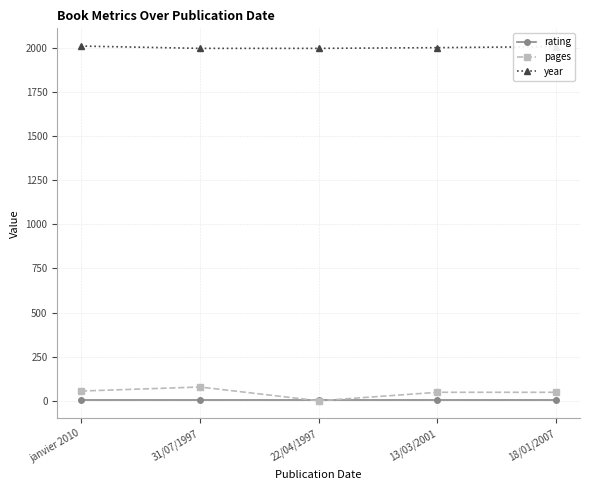

True or false: rating and year intersect in this chart.

False